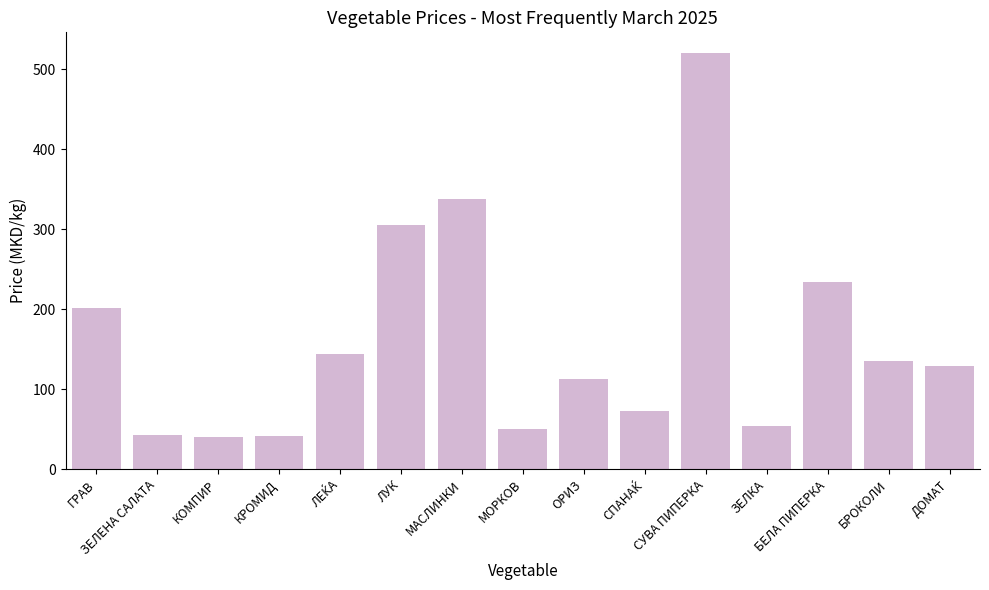

What is the sum of all values?

2419.2